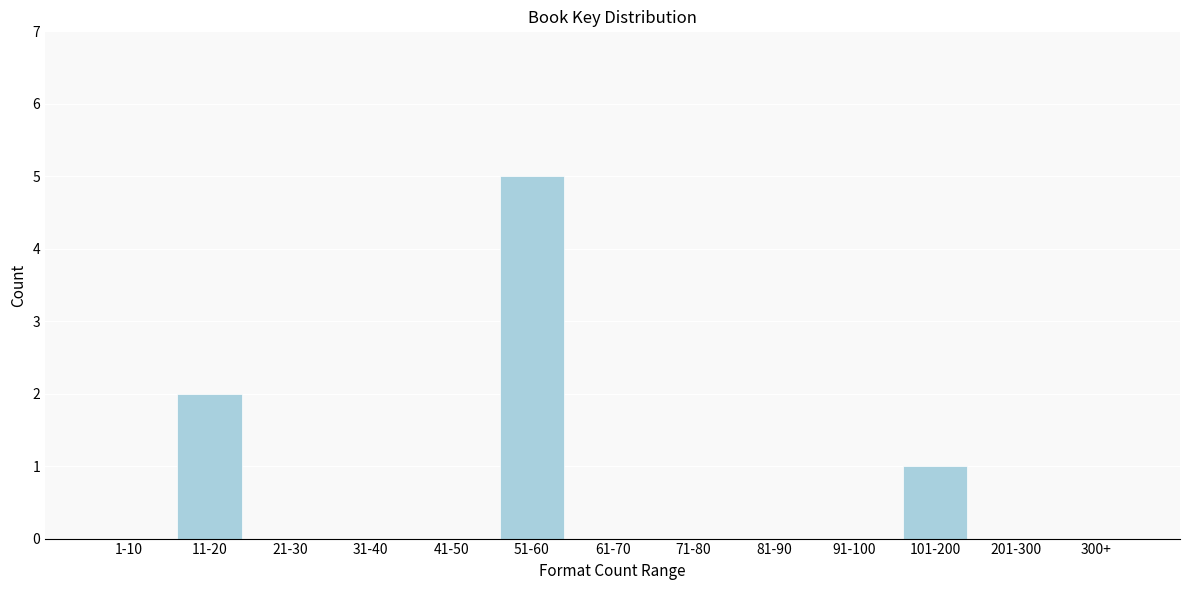

Reading left to right, list all the values displayed in this chart.

1-10=0	11-20=2	21-30=0	31-40=0	41-50=0	51-60=5	61-70=0	71-80=0	81-90=0	91-100=0	101-200=1	201-300=0	300+=0